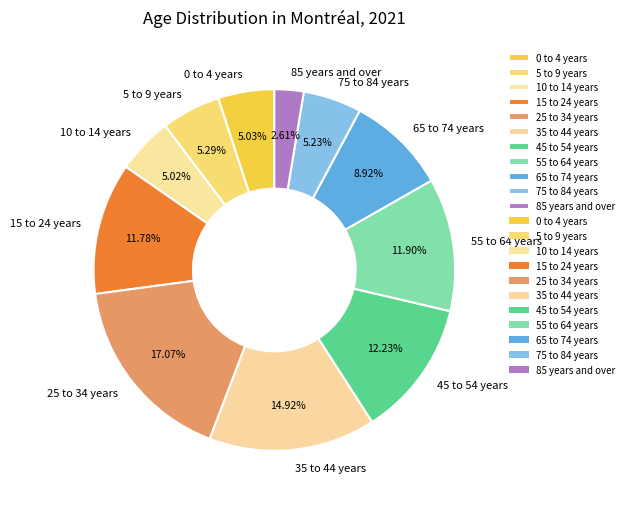

What is the ratio of the value at 10 to 14 years to the value at 25 to 34 years?

0.3